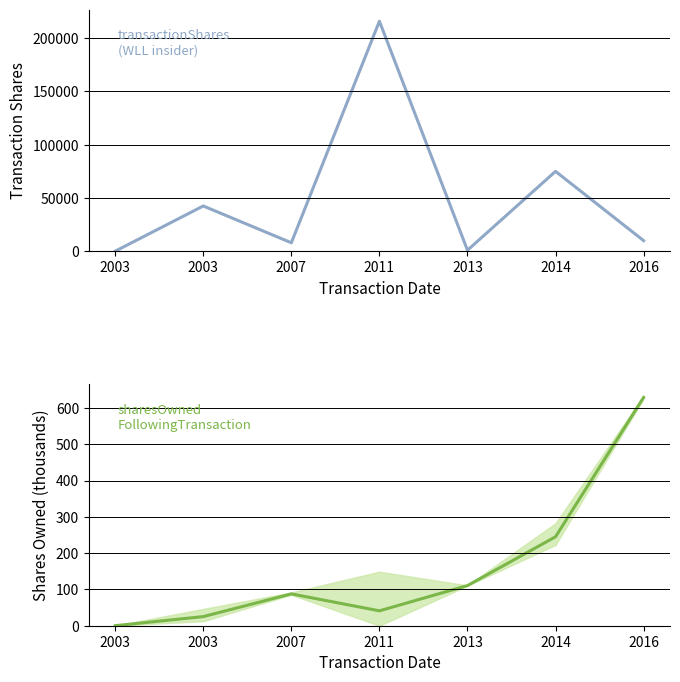

What is the sum of the sharesOwnedFollowingTransaction values at 2014 and 2011?

286.4